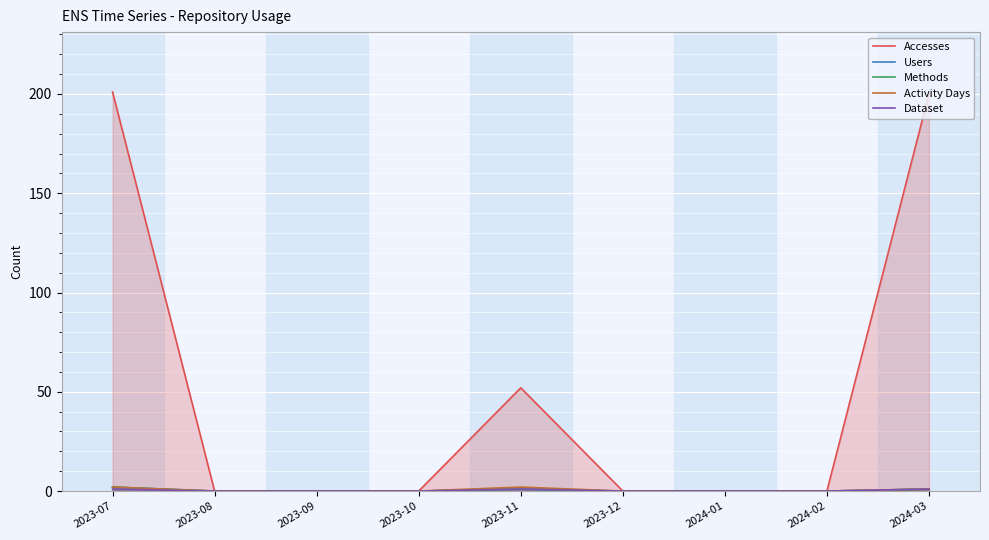

At 2023-09, list the series in order from smallest to largest.

Accesses, Users, Methods, Activity Days, Dataset